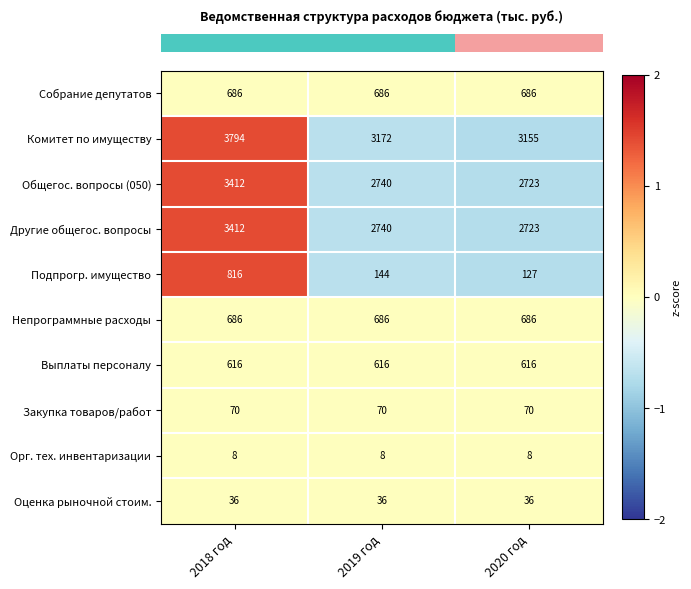

How many categories are shown in the chart?

3